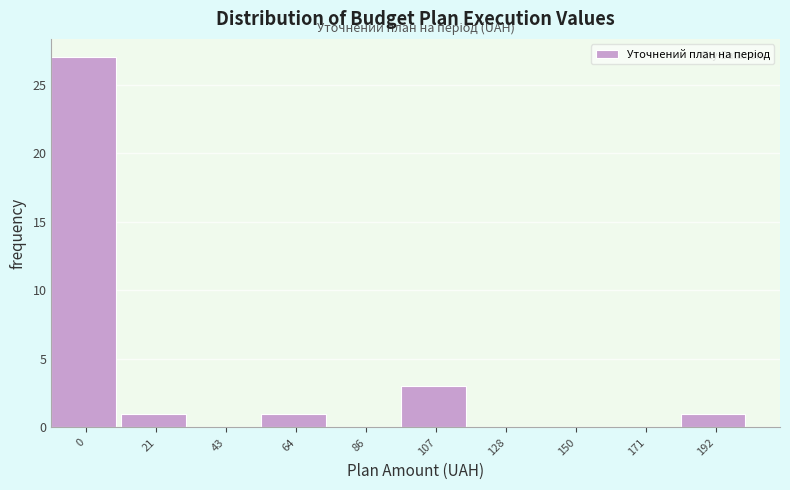

Reading left to right, extract all data points from this chart.

0=27	21=1	43=0	64=1	86=0	107=3	128=0	150=0	171=0	192=1